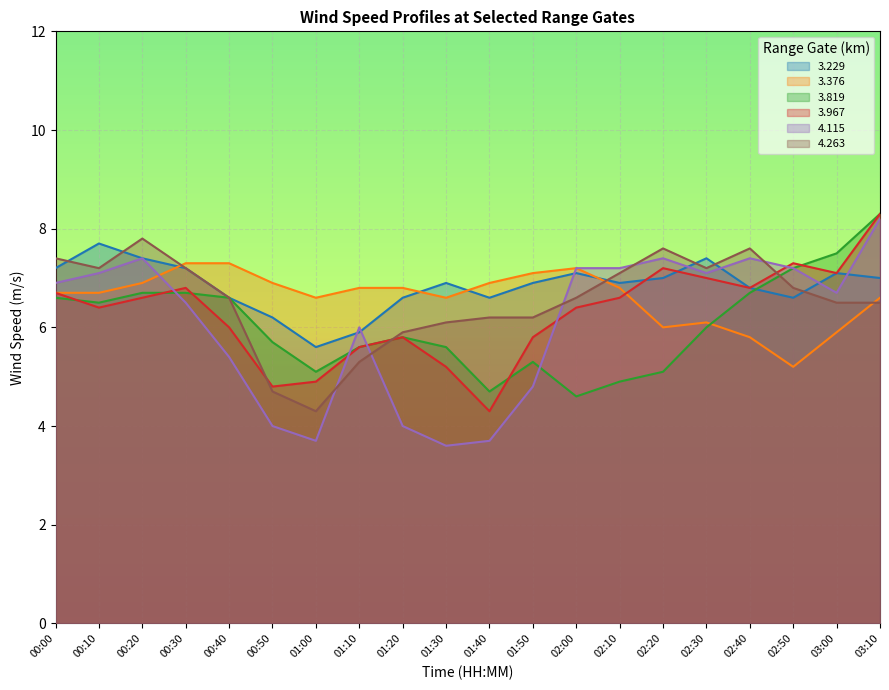

Reading right to left, list all the values displayed in this chart.

  3.229: 7.0	7.1	6.6	6.8	7.4	7.0	6.9	7.1	6.9	6.6	6.9	6.6	5.9	5.6	6.2	6.6	7.2	7.4	7.7	7.2
  3.376: 6.6	5.9	5.2	5.8	6.1	6.0	6.8	7.2	7.1	6.9	6.6	6.8	6.8	6.6	6.9	7.3	7.3	6.9	6.7	6.7
  3.819: 8.3	7.5	7.2	6.7	6.0	5.1	4.9	4.6	5.3	4.7	5.6	5.8	5.6	5.1	5.7	6.6	6.7	6.7	6.5	6.6
  3.967: 8.3	7.1	7.3	6.8	7.0	7.2	6.6	6.4	5.8	4.3	5.2	5.8	5.6	4.9	4.8	6.0	6.8	6.6	6.4	6.7
  4.115: 8.2	6.7	7.2	7.4	7.1	7.4	7.2	7.2	4.8	3.7	3.6	4.0	6.0	3.7	4.0	5.4	6.5	7.4	7.1	6.9
  4.263: 6.5	6.5	6.8	7.6	7.2	7.6	7.1	6.6	6.2	6.2	6.1	5.9	5.3	4.3	4.7	6.6	7.2	7.8	7.2	7.4